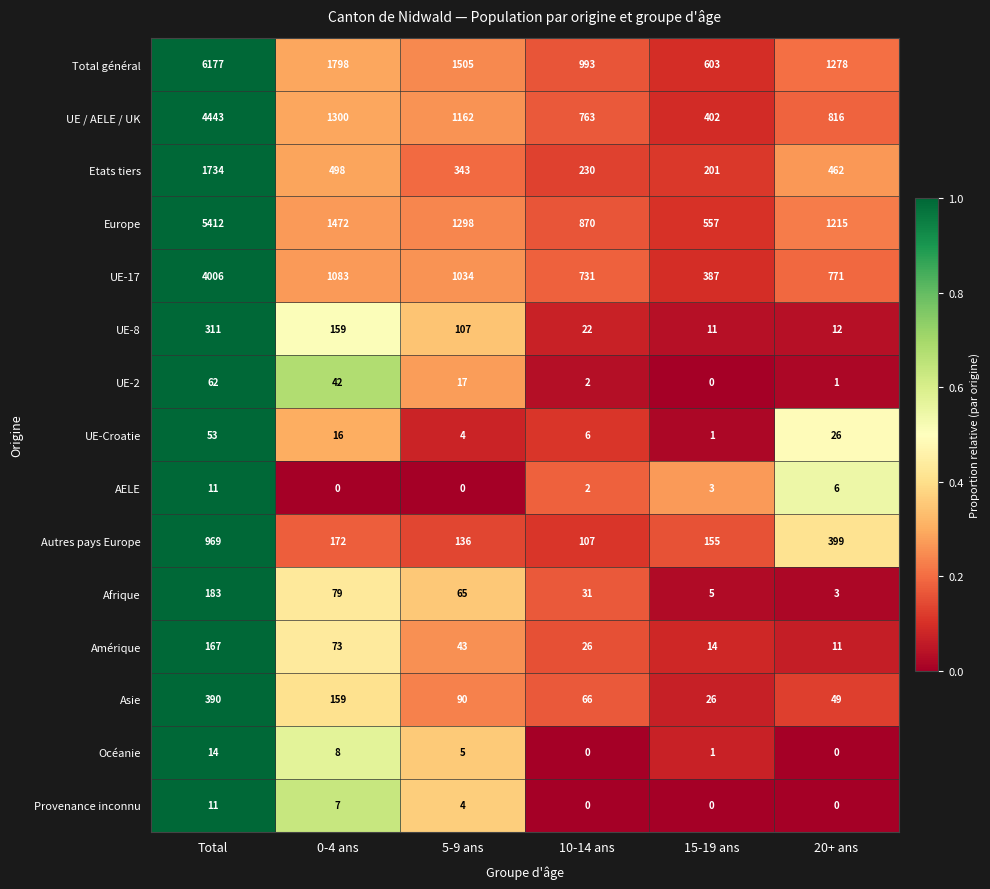

What is the greatest value displayed?

6177